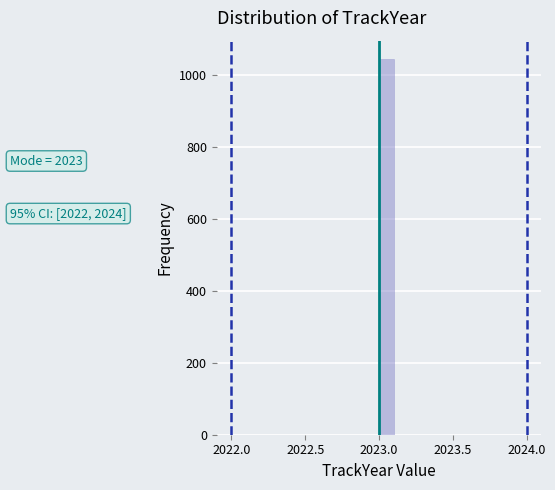

Read against the x-axis, roughly where is the centre of the tallest bar?

2023.05